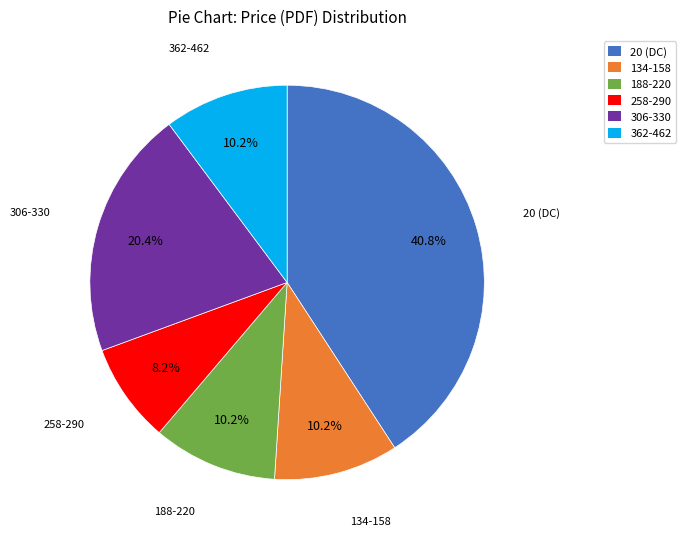

Between 362-462 and 306-330, which is larger?

306-330